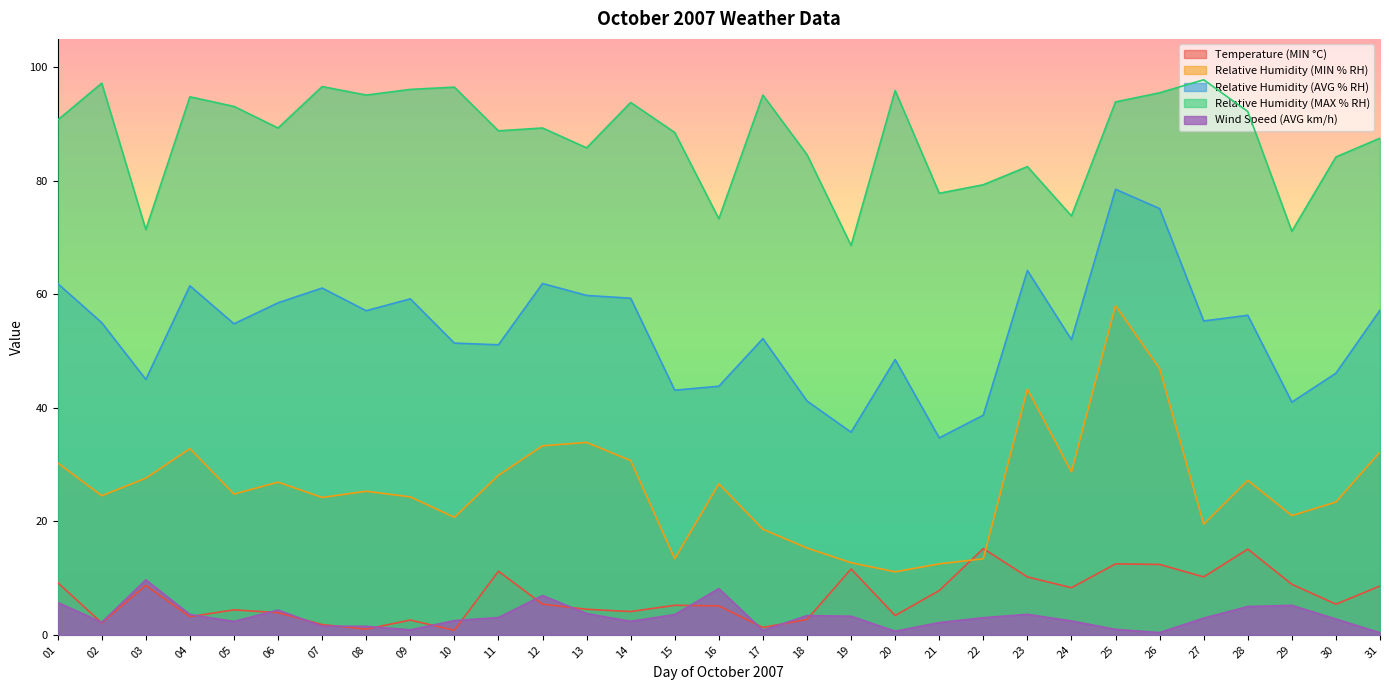

The Relative Humidity (AVG % RH) series shows 82.5 at 28. True or false?

False